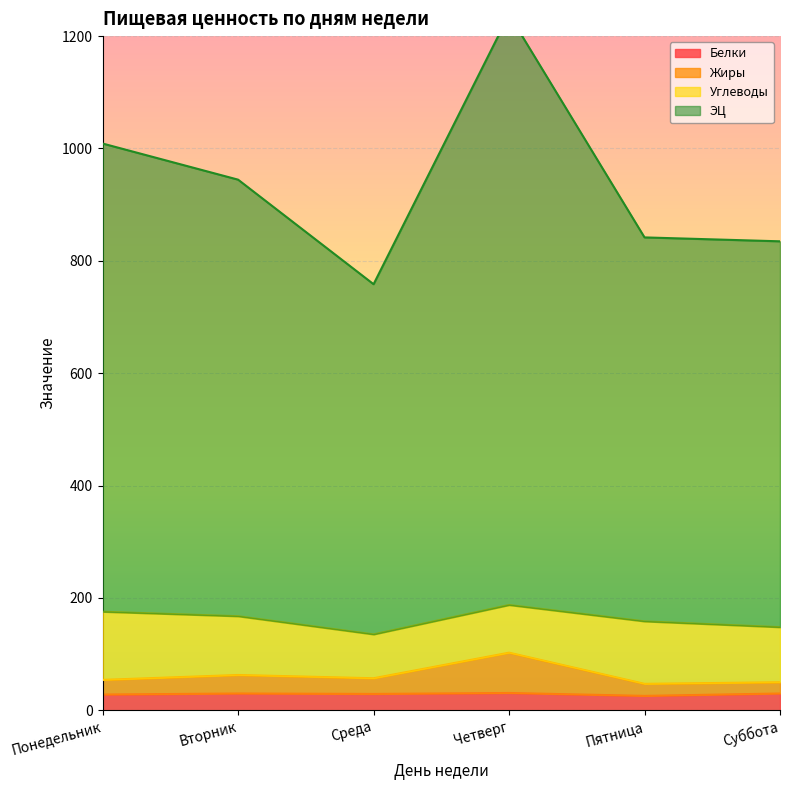

What is the label of the 4th point from the left?

Четверг